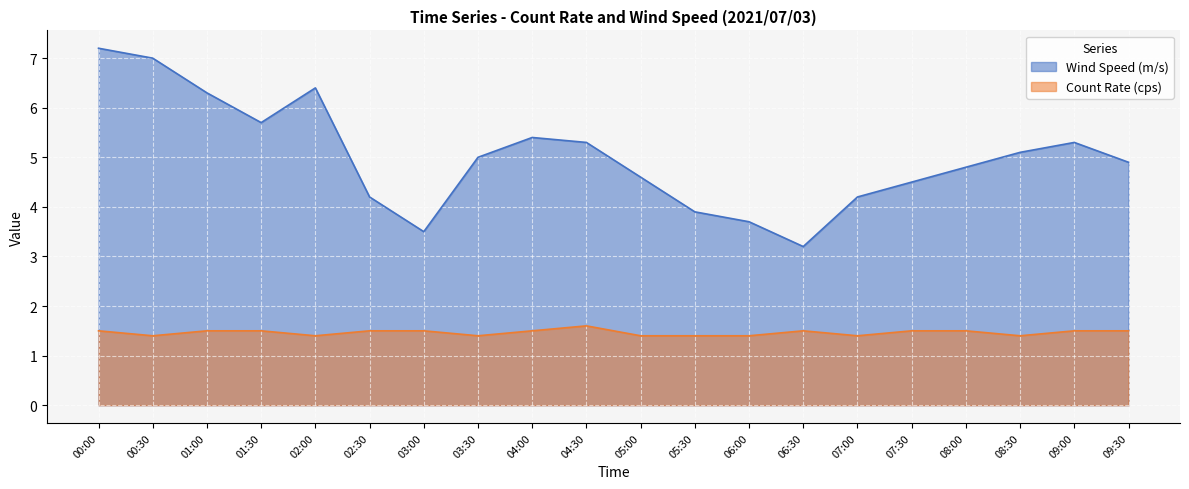

What are all the series names shown in the legend?

Wind Speed (m/s), Count Rate (cps)